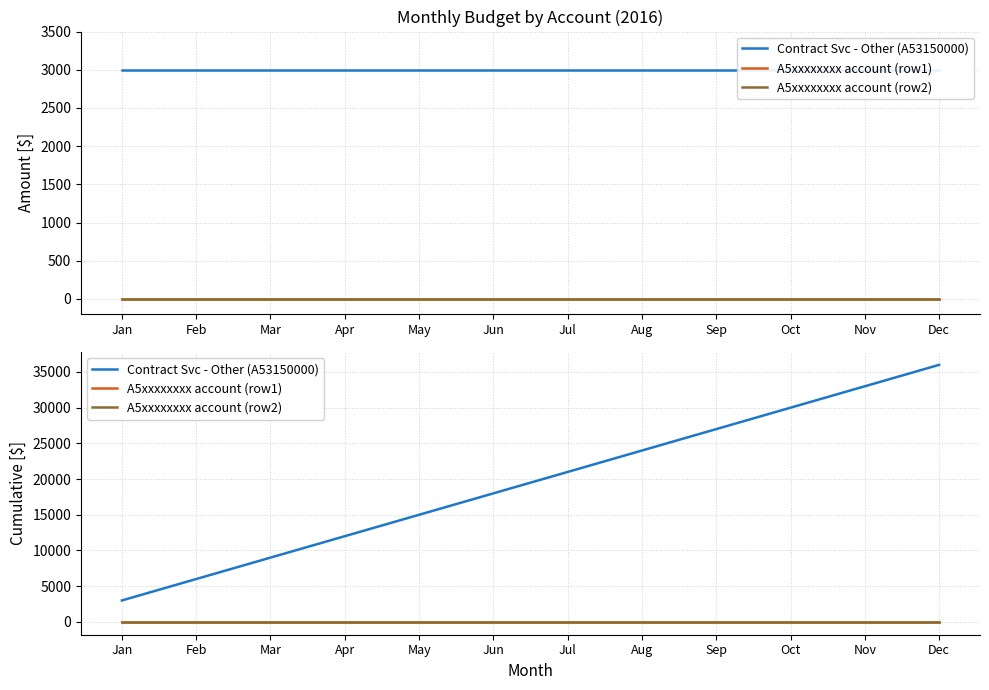

Is this an area chart (filled region under the line)?

No